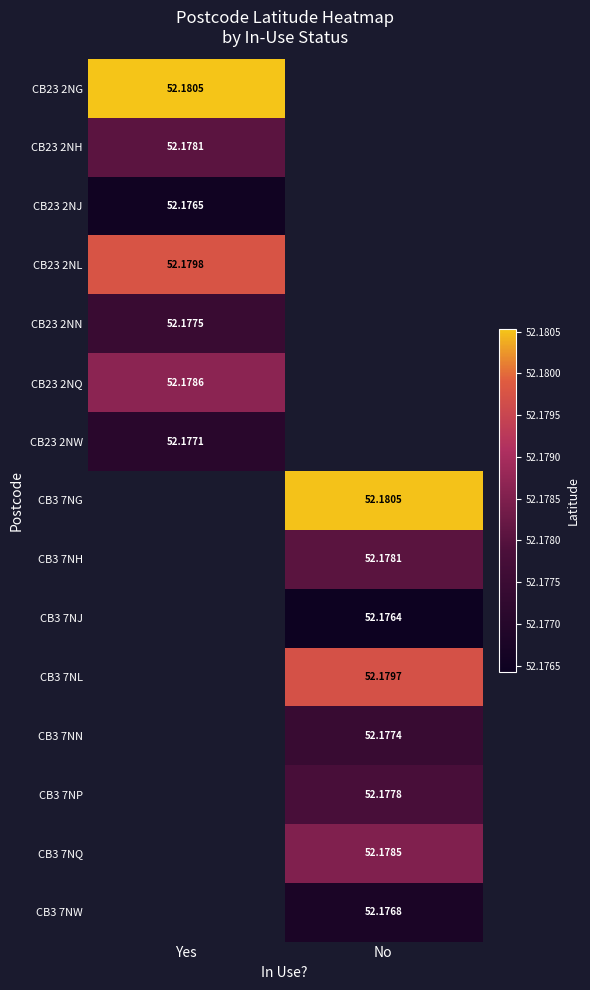

Which label corresponds to the largest value in the chart?

Yes